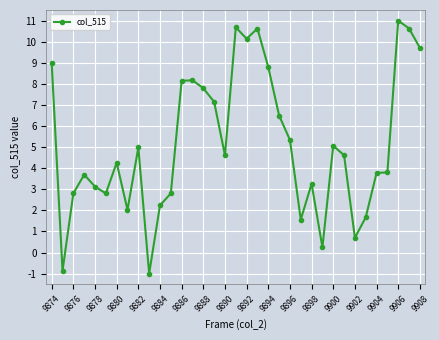

True or false: there are more than 0 points higher than both neighbors.

True